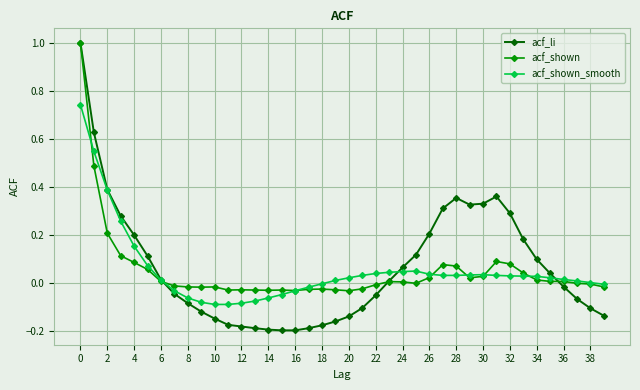

Which series has the largest total across all categories?

acf_li